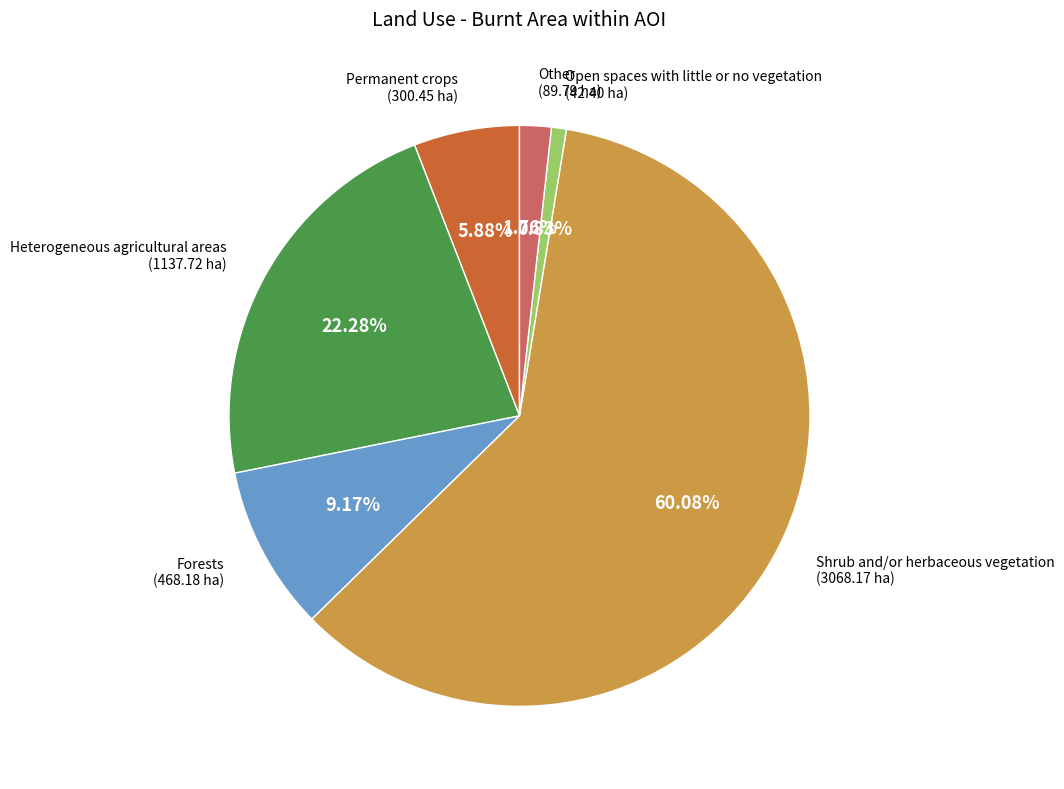

Is there a majority slice in this chart?

Yes